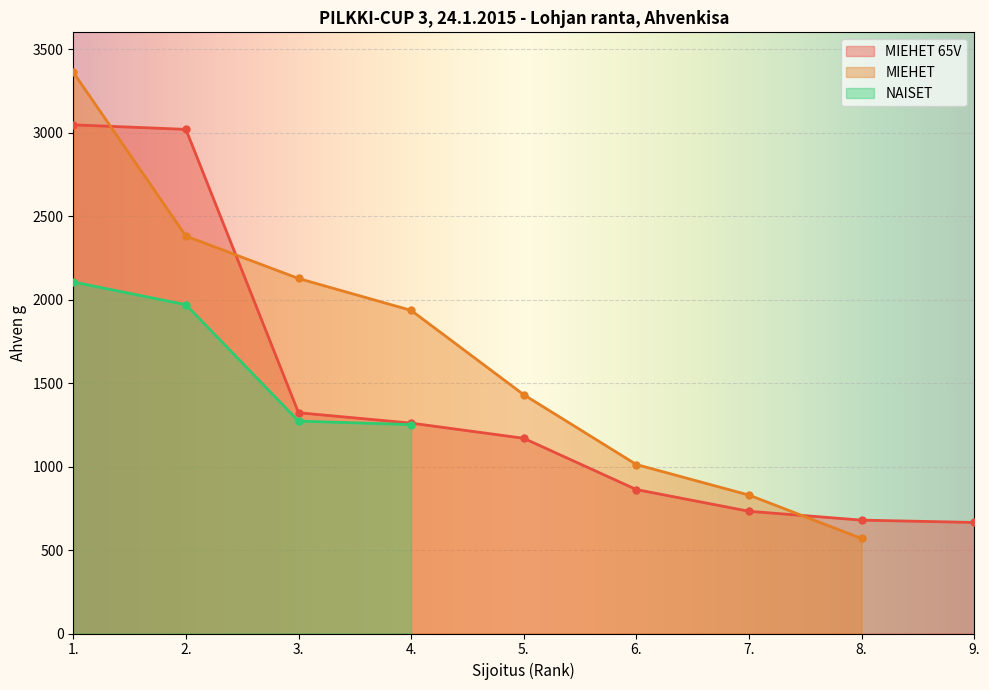

How many data points in MIEHET are less than 1430?

4